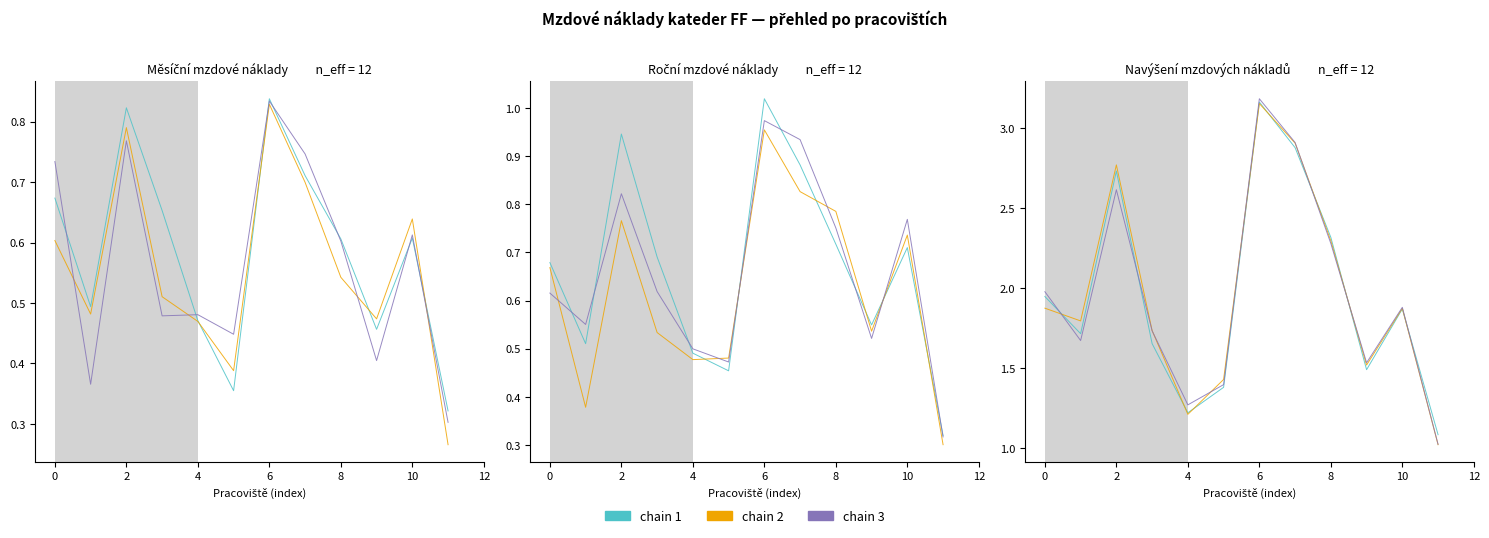

Is it true that chain 2 equals 1.9 at 10?

True